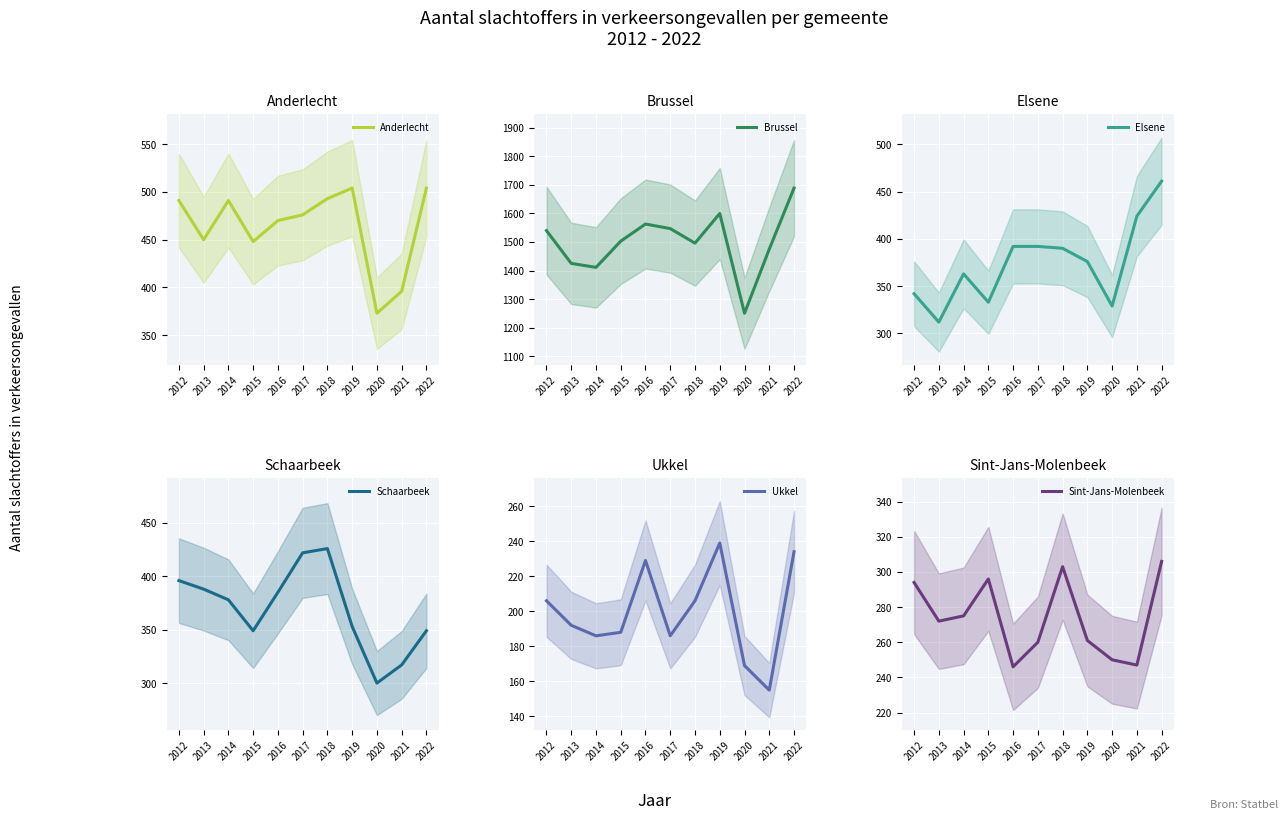

Which series has the largest total across all categories?

Brussel